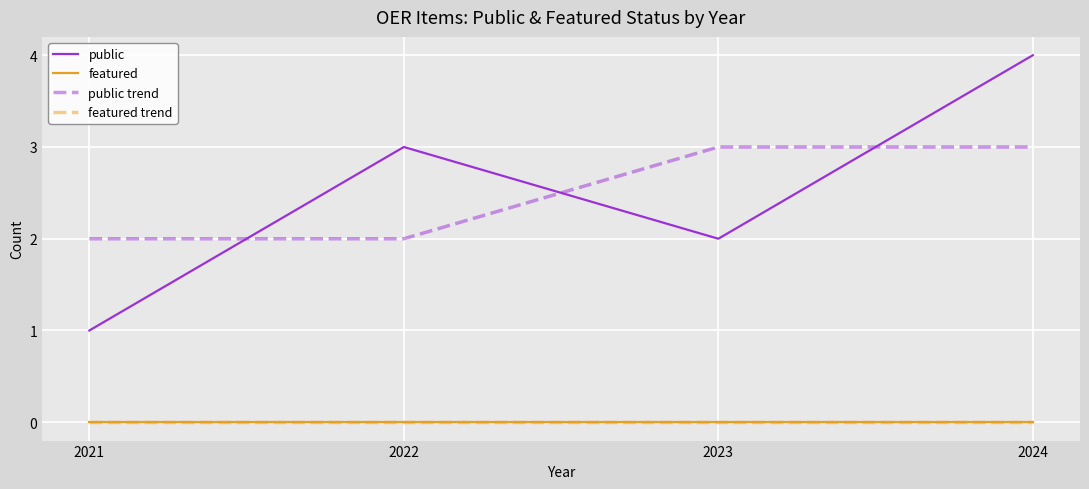

Does the chart display data point markers on the line(s)?

No